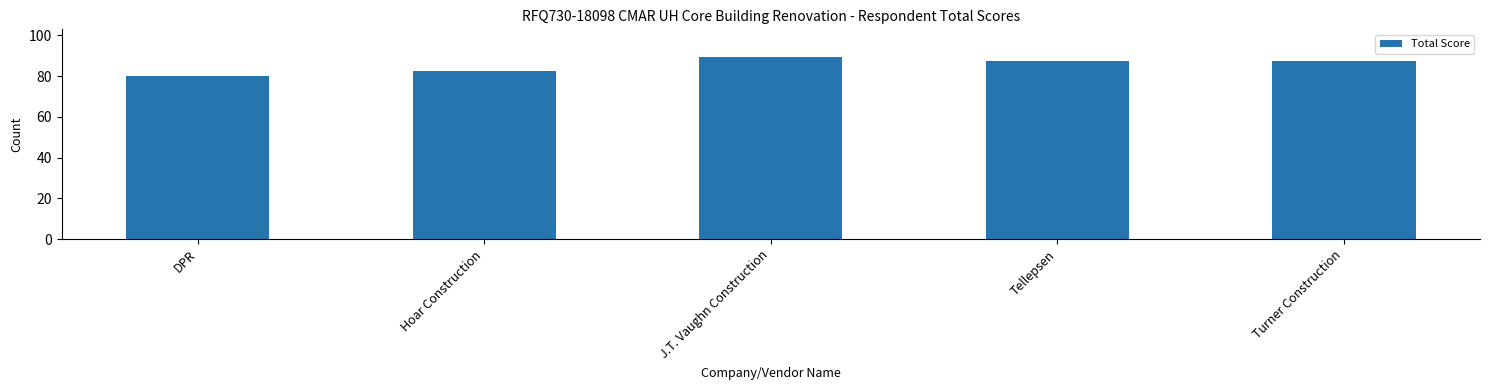

Reading left to right, list all the values displayed in this chart.

DPR=80.0	Hoar Construction=82.5	J.T. Vaughn Construction=89.5	Tellepsen=87.5	Turner Construction=87.5